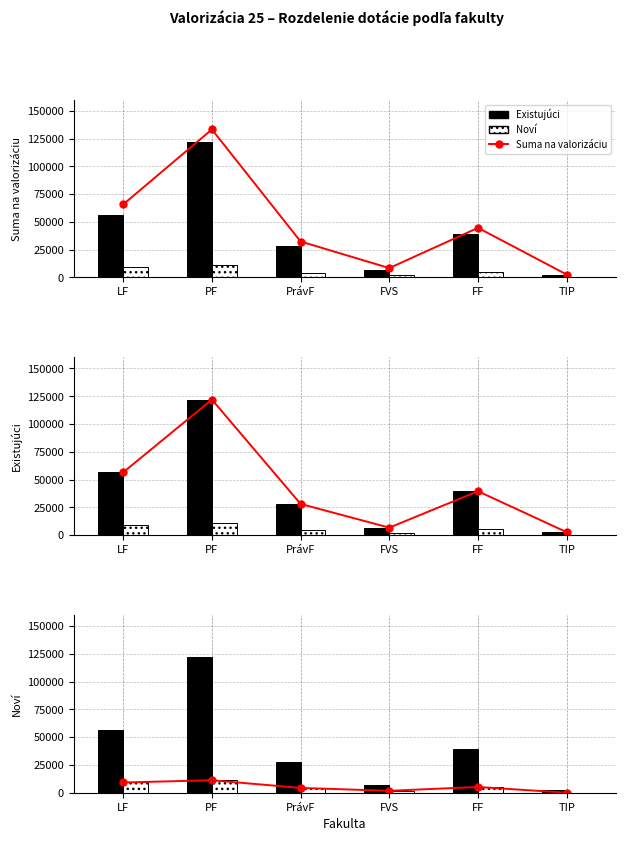

The Suma na valorizáciu series shows 5537.9 at LF. True or false?

False